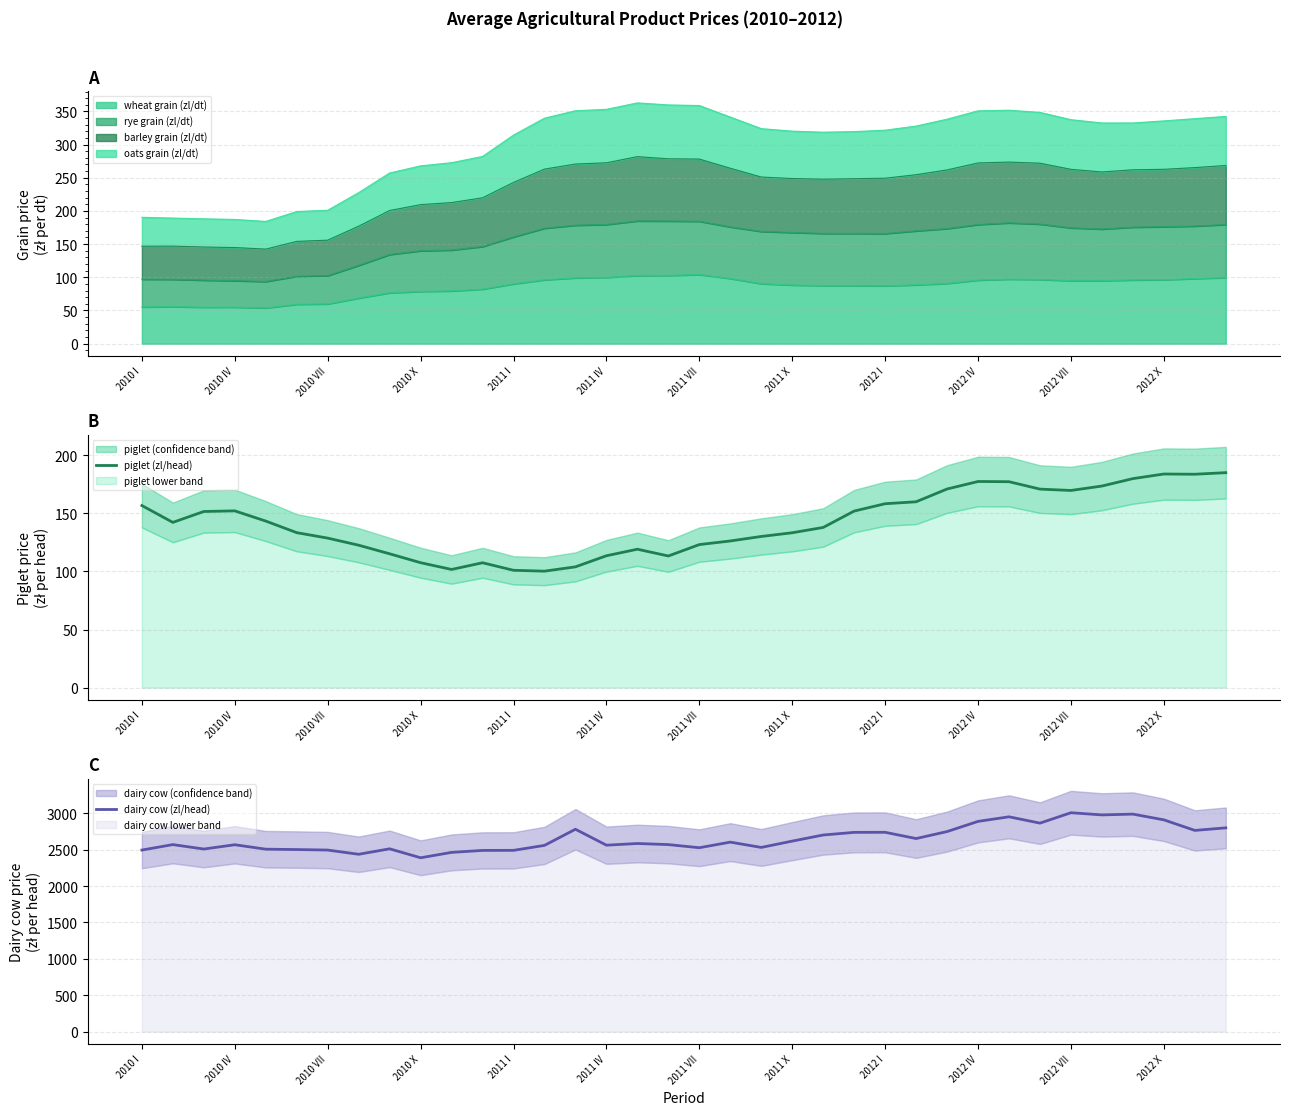

True or false: piglet (zl/head) has more than 2 interior local peaks.

True